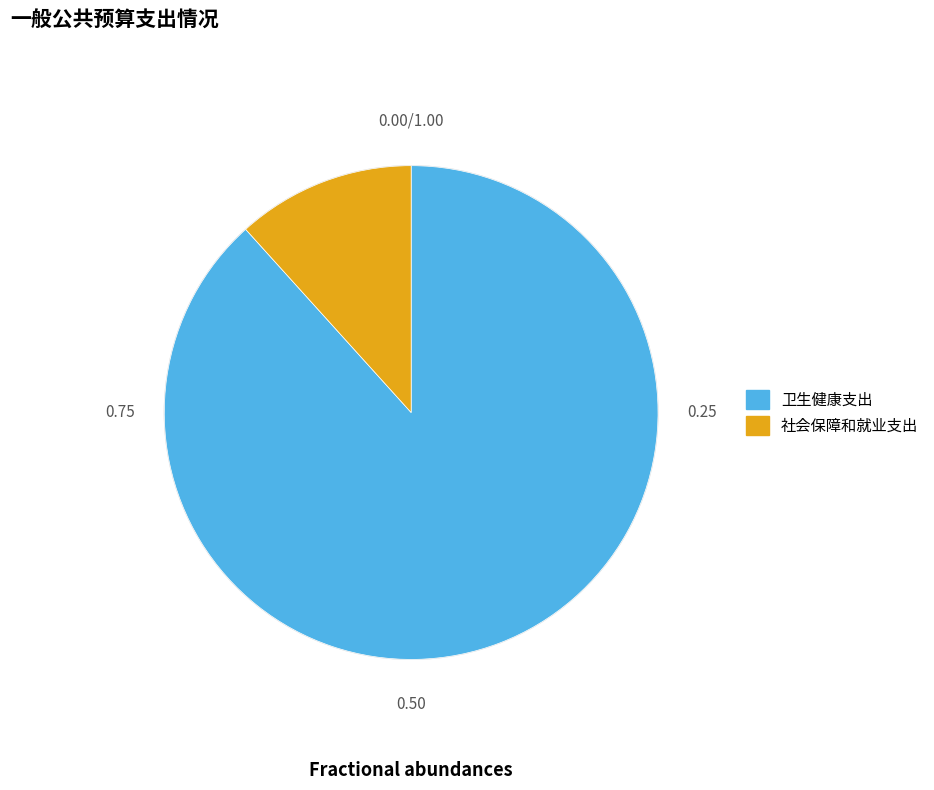

Rank the categories by value from highest to lowest.

卫生健康支出, 社会保障和就业支出